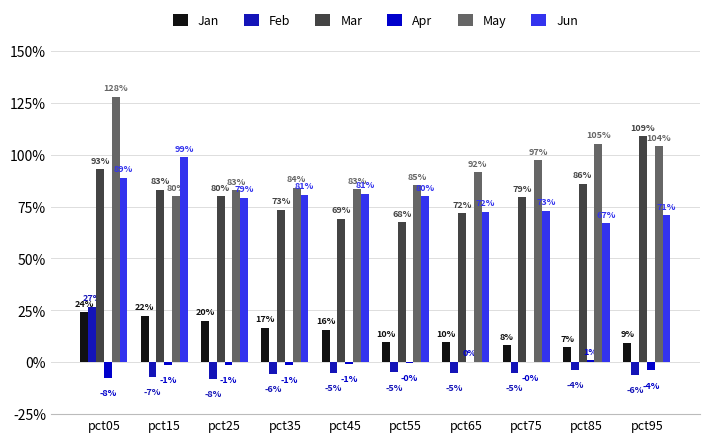

At which category is the sum across all series the highest?

pct05